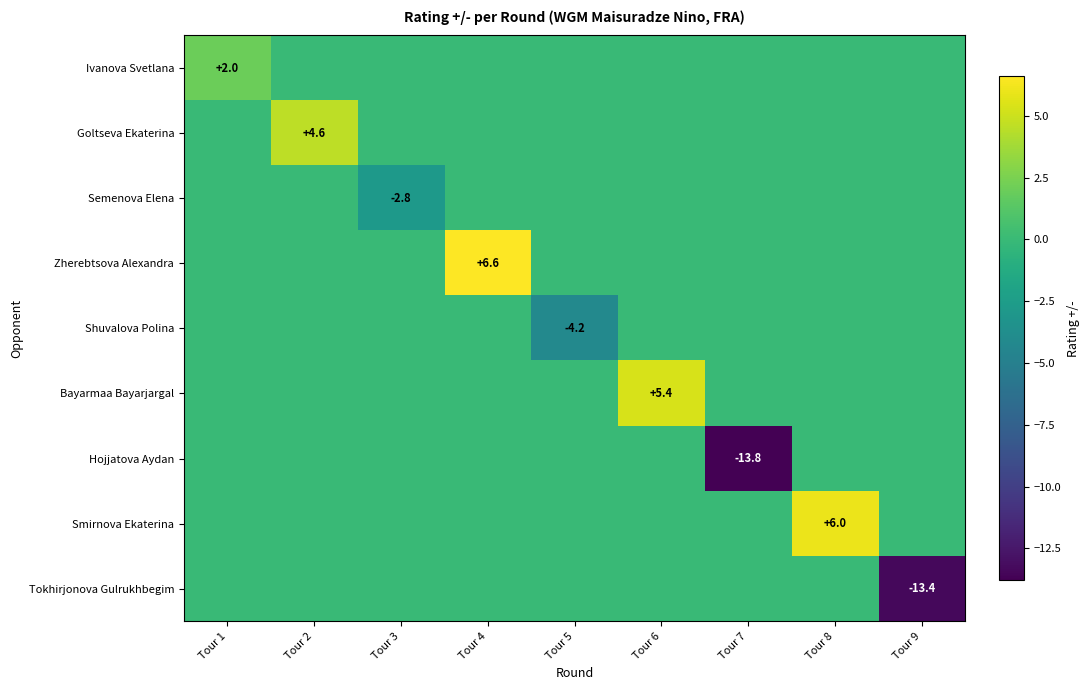

What is the average value of the Shuvalova Polina series?

-0.5